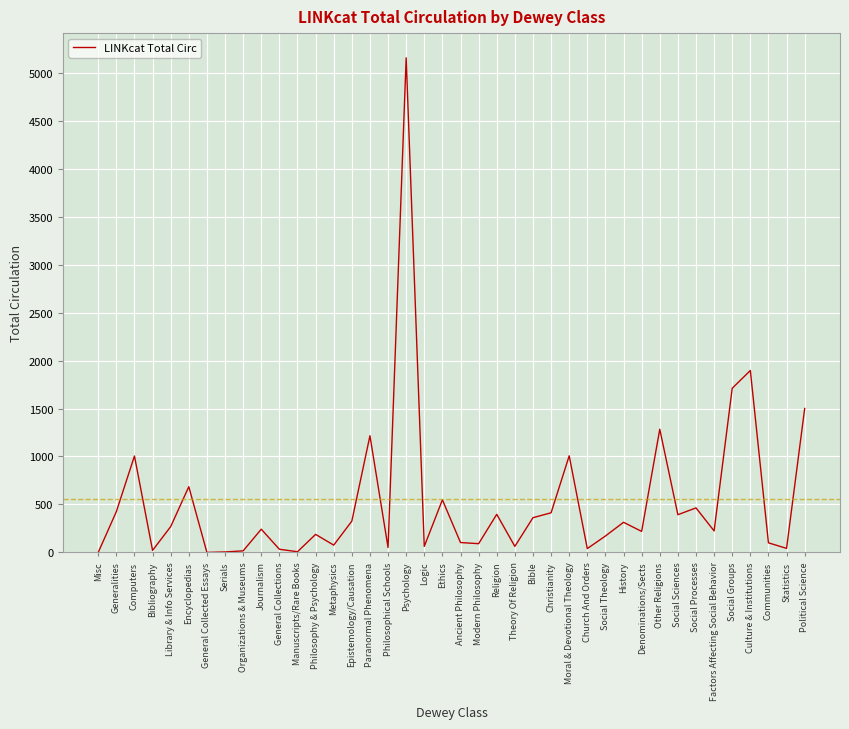

Which has a higher value, Journalism or Other Religions?

Other Religions